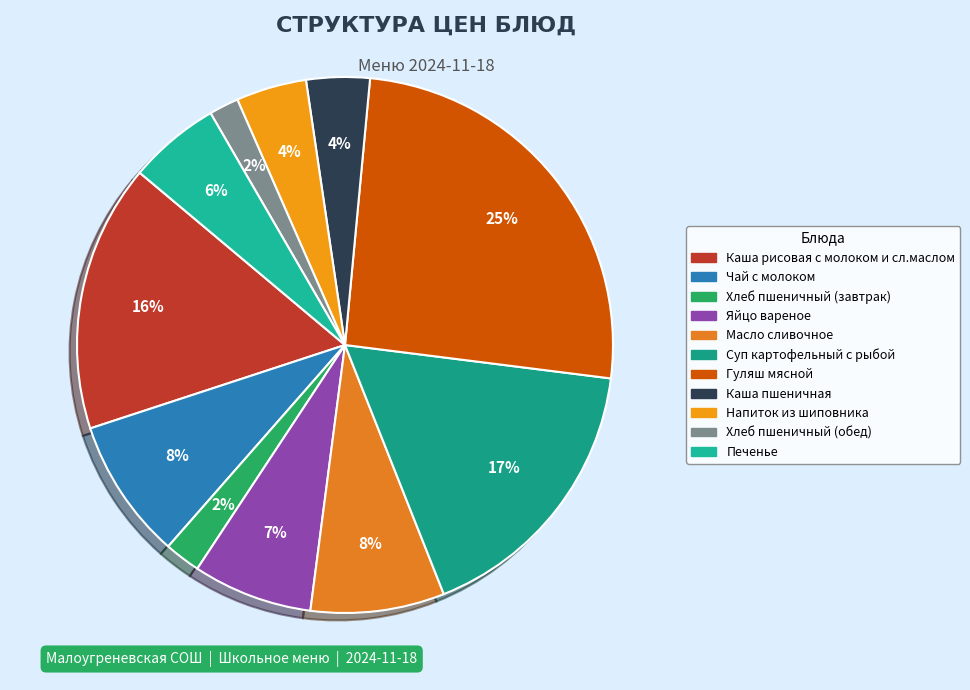

What percentage is the Каша пшеничная slice, to the nearest percent?

4%